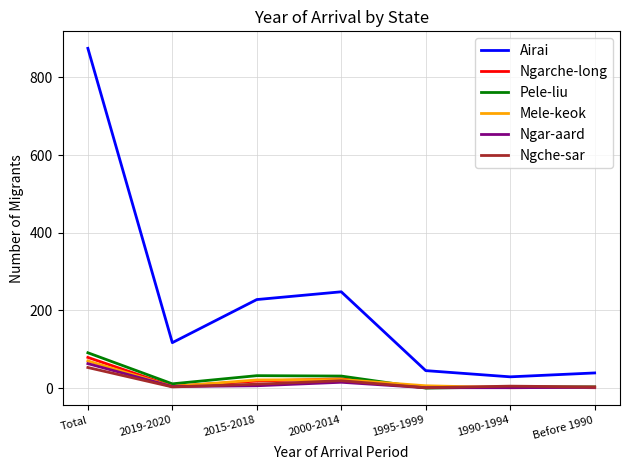

Which series has the largest range (max minus min)?

Airai